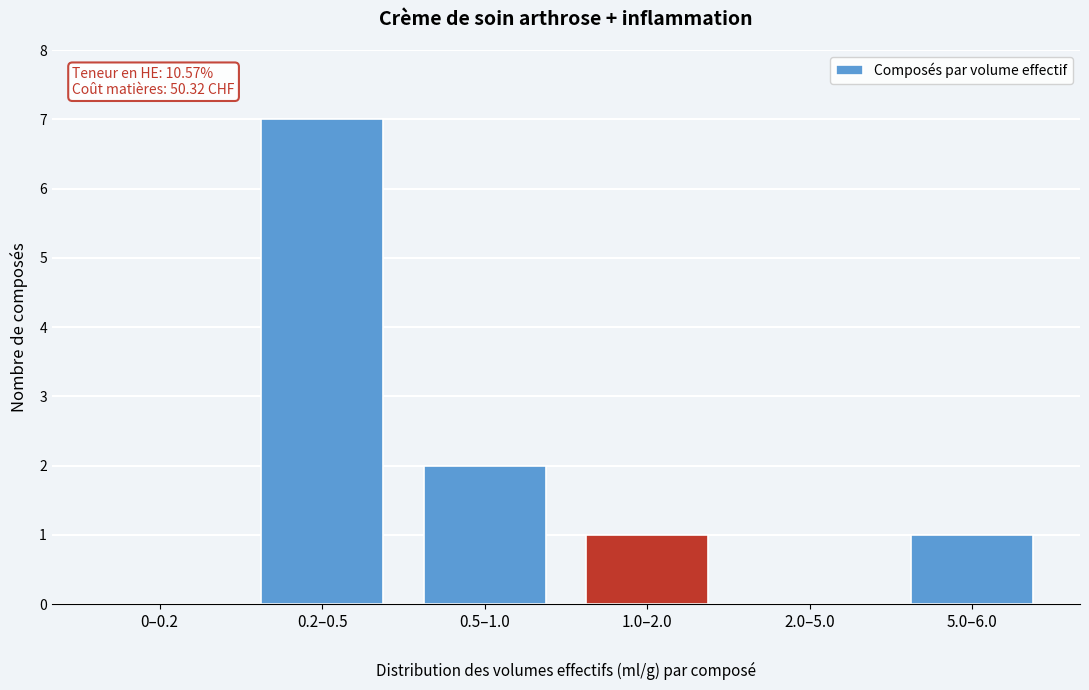

Reading right to left, what are all the values shown in this chart?

5.0–6.0=1	2.0–5.0=0	1.0–2.0=1	0.5–1.0=2	0.2–0.5=7	0–0.2=0